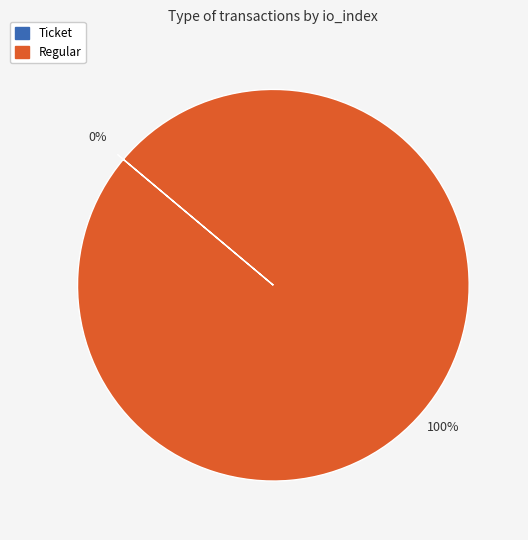

Does Ticket account for over 50% of the chart?

No